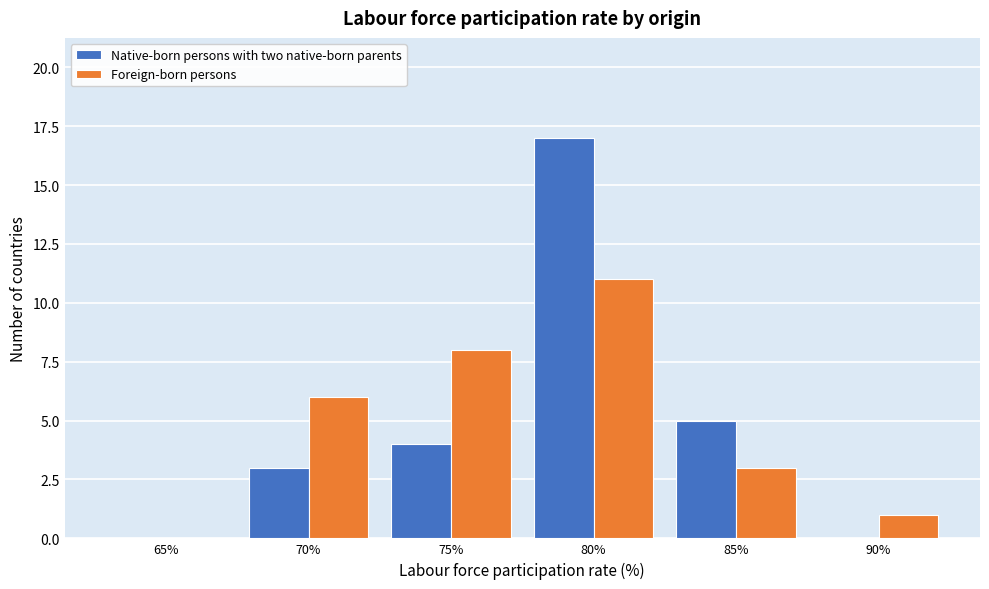

Reading left to right, extract all data points from this chart.

Native-born persons with two native-born parents: 65%=0	70%=3	75%=4	80%=17	85%=5	90%=0
Foreign-born persons: 65%=0	70%=6	75%=8	80%=11	85%=3	90%=1